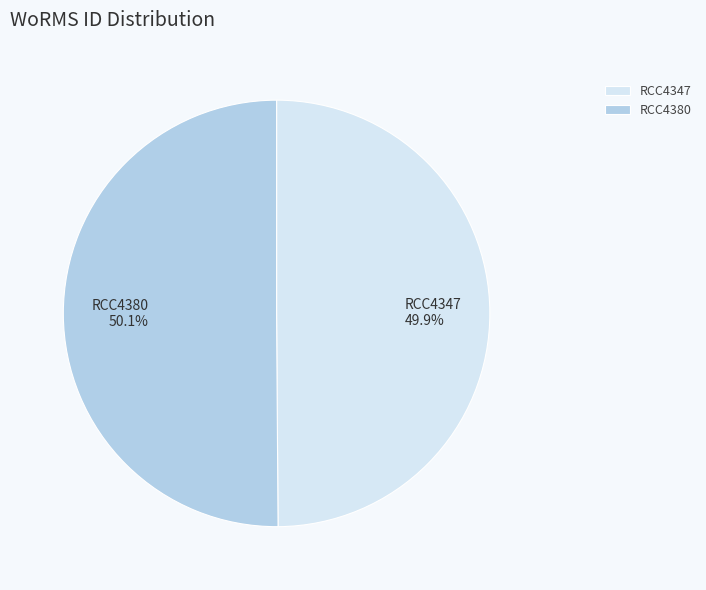

Does any single category account for the majority?

Yes